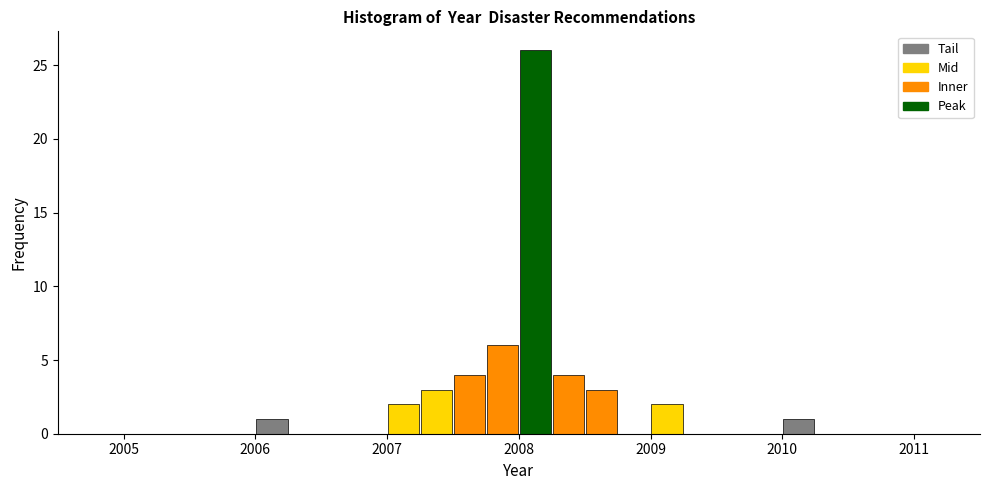

Around what value on the x-axis is the tallest bar? Give the approximate position of its centre, as read against the axis.

2008.1